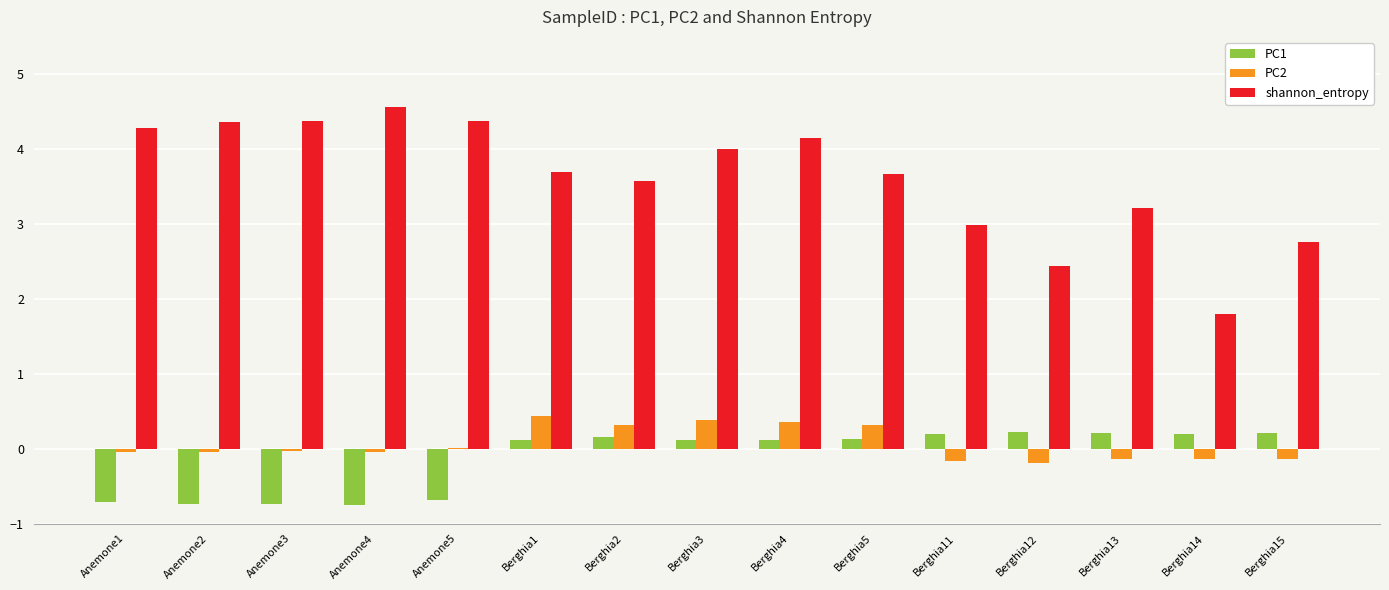

Which category has the highest value across all series?

Anemone4